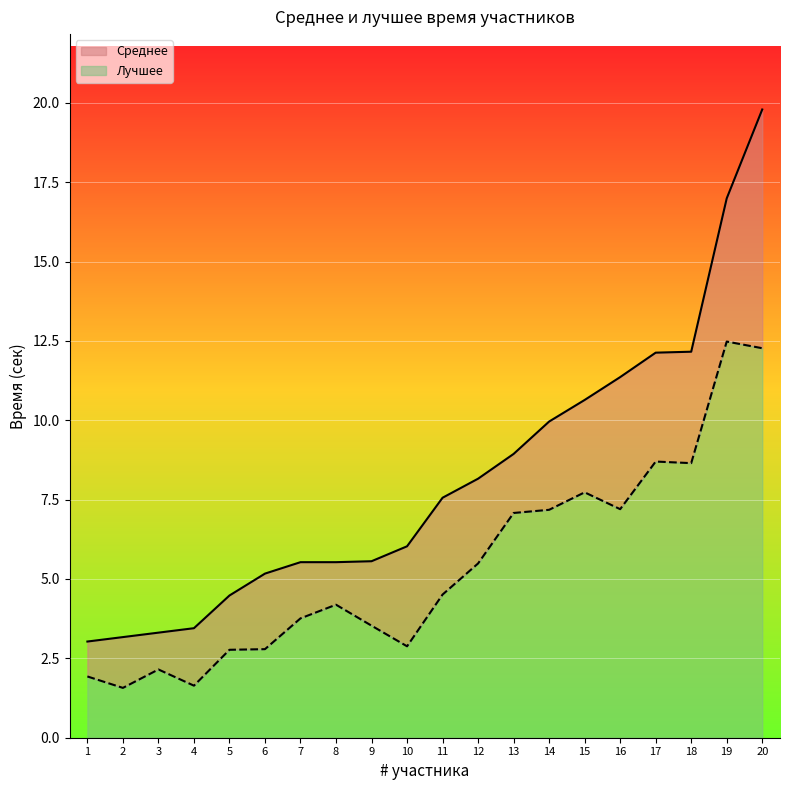

How many values in the Среднее series exceed 7?

10